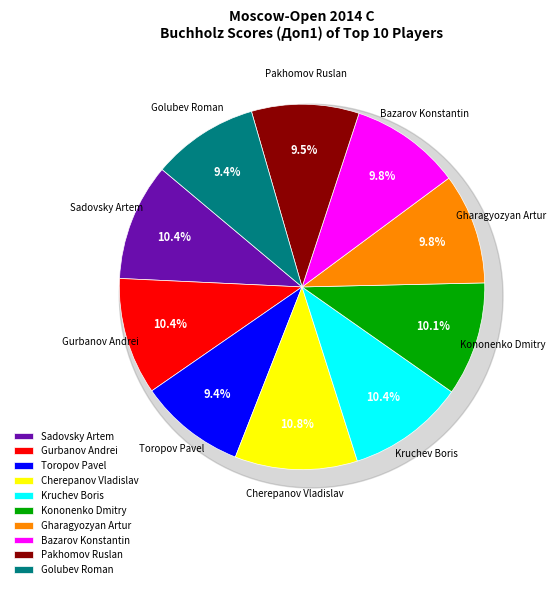

Rank the categories by value from lowest to highest.

Toropov Pavel, Golubev Roman, Pakhomov Ruslan, Gharagyozyan Artur, Bazarov Konstantin, Kononenko Dmitry, Sadovsky Artem, Gurbanov Andrei, Kruchev Boris, Cherepanov Vladislav